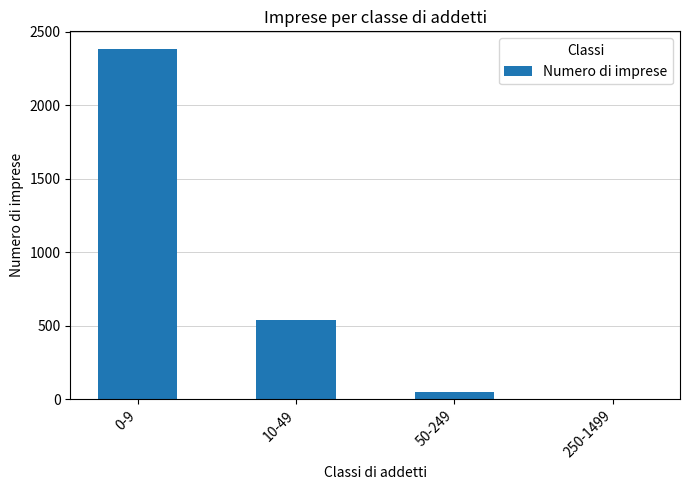

What is the average value?

745